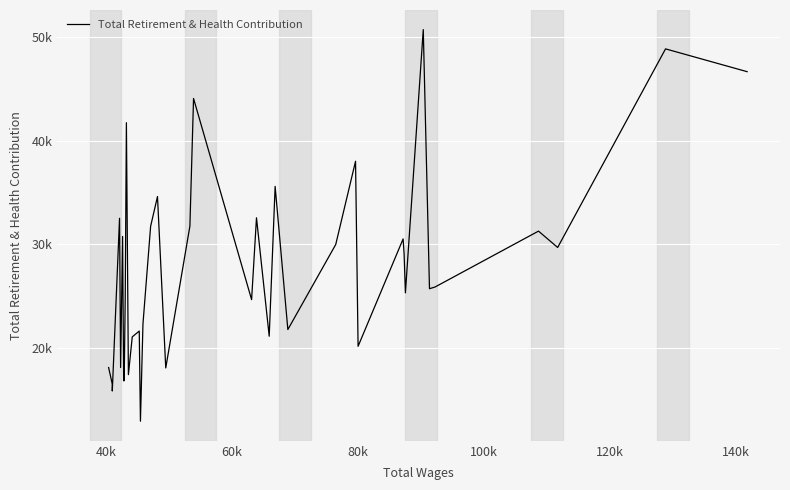

What is the sum of all values?

1091688